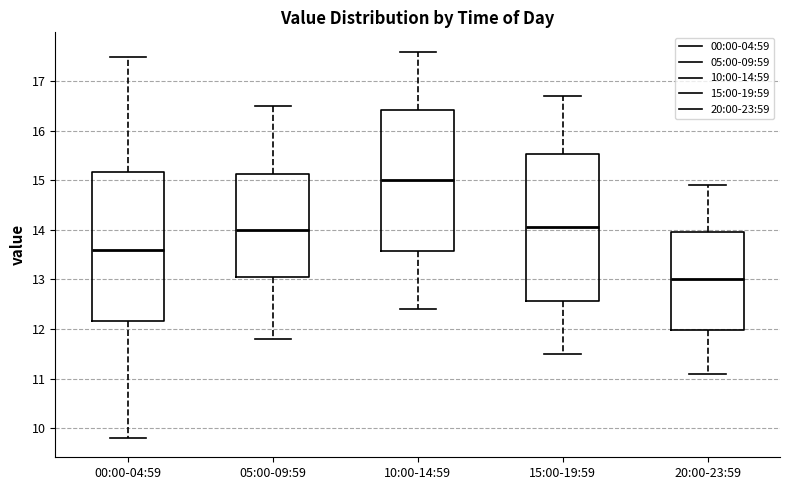

Reading left to right, read every box against the y-axis: the position of its median line, the range the box covers, and the ends of its whiskers. The values are not printed on the chart, so give them approximately, as read against the axis.

00:00-04:59: median 13.6, box 12.2 to 15.2, whiskers 9.8 to 17.5
05:00-09:59: median 14.0, box 13.1 to 15.1, whiskers 11.8 to 16.5
10:00-14:59: median 15.0, box 13.6 to 16.4, whiskers 12.4 to 17.6
15:00-19:59: median 14.1, box 12.6 to 15.5, whiskers 11.5 to 16.7
20:00-23:59: median 13.0, box 12.0 to 14.0, whiskers 11.1 to 14.9